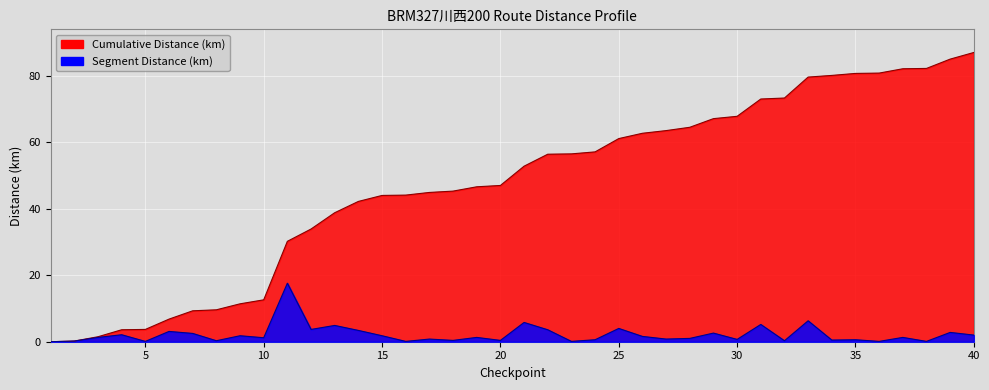

In segment_distance, how many points are lower than both neighbors (excluding endpoints)?

14